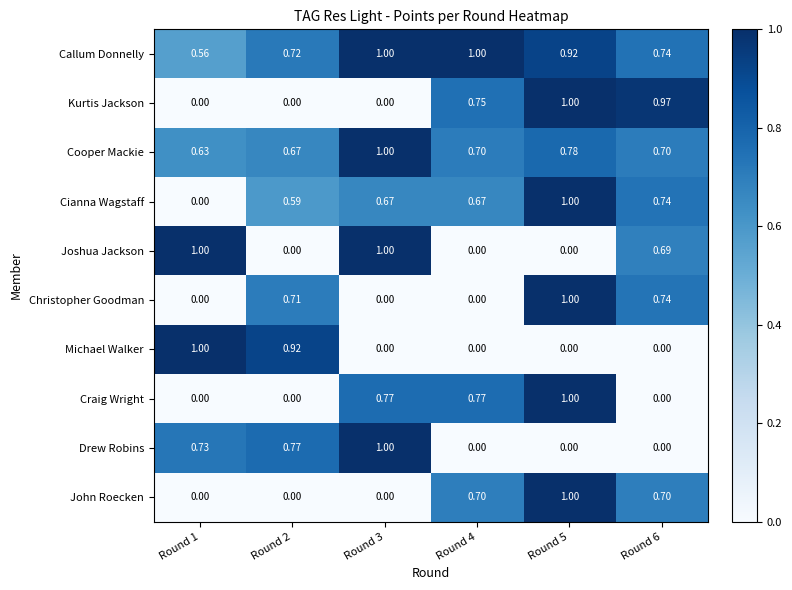

At which category is the sum across all series the highest?

Round 5